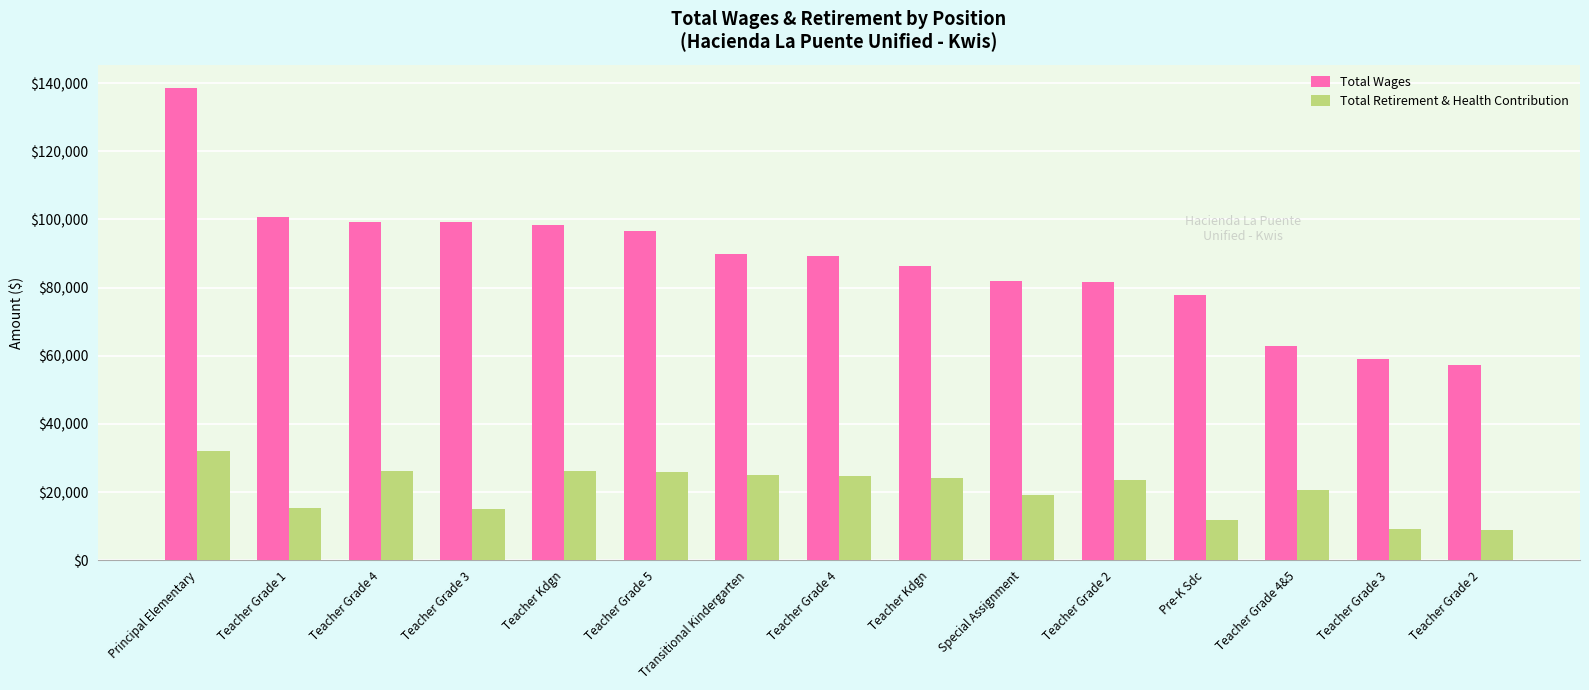

The Total Retirement & Health Contribution series shows 24895 at Transitional Kindergarten. True or false?

True